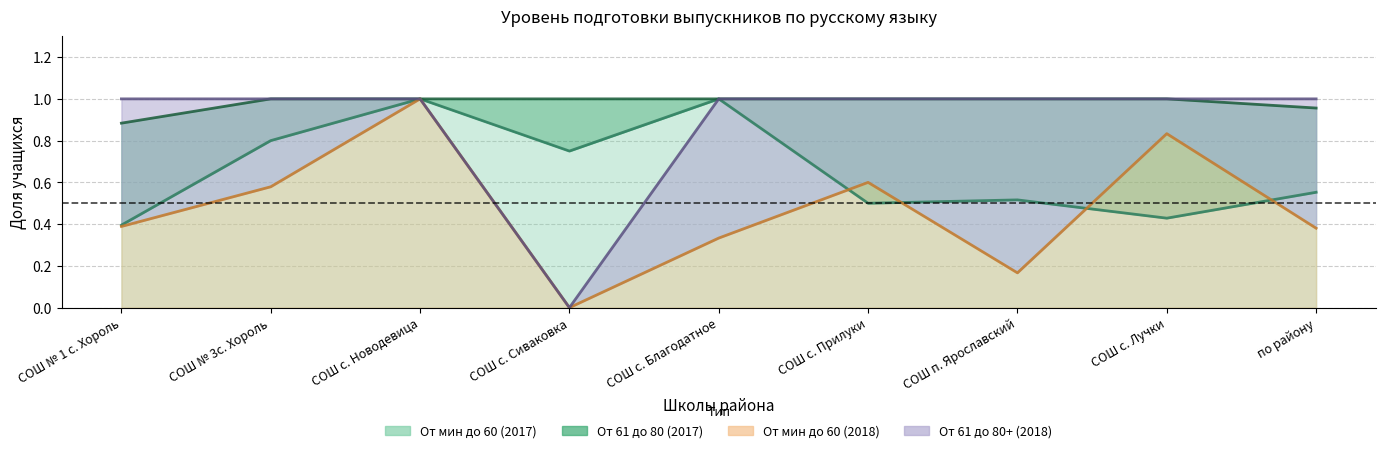

How many values in the От мин до 60 (2018) series exceed 0?

8